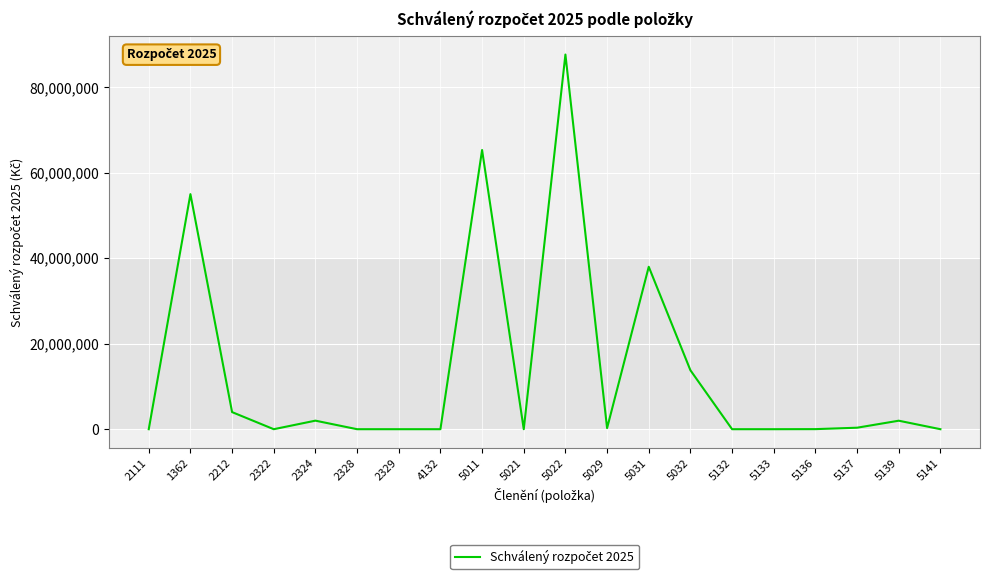

What is the greatest value displayed?

87660000